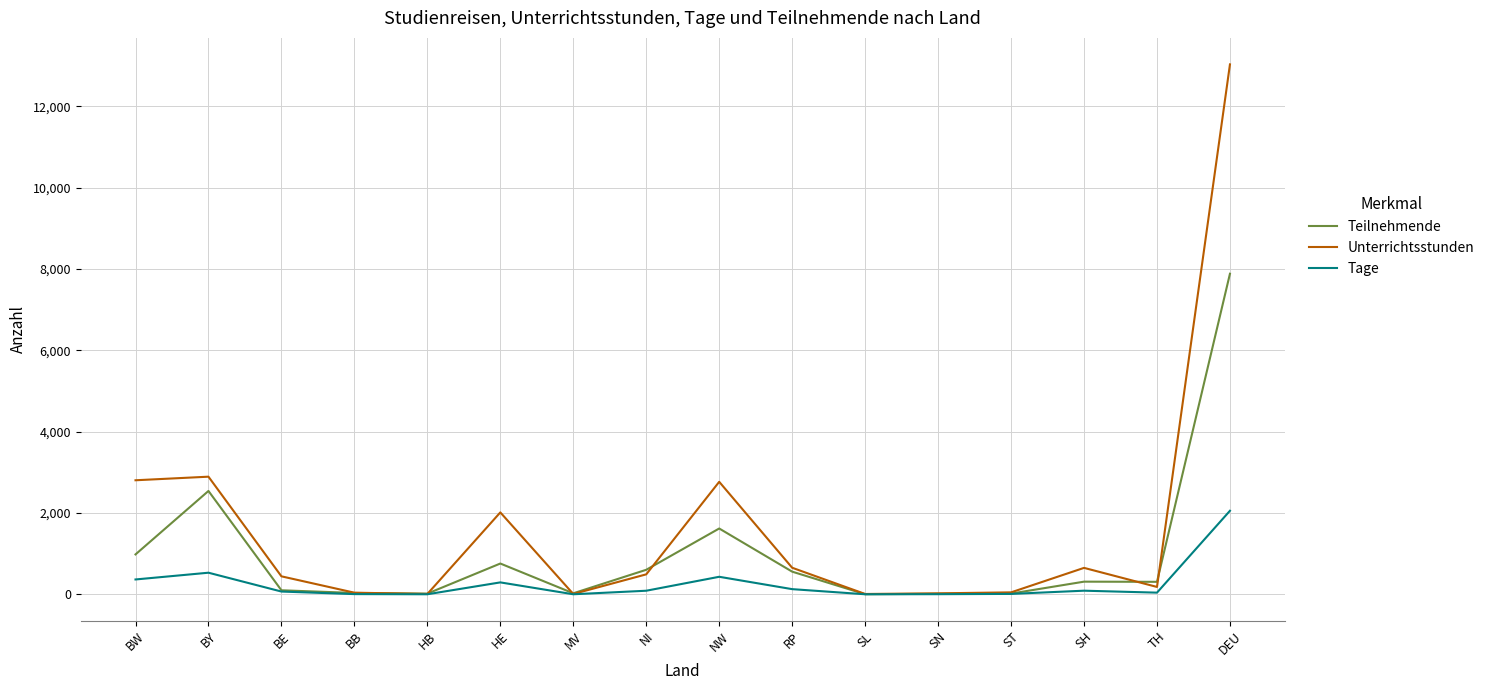

What is the spread (max minus min) of values at NW?

2335